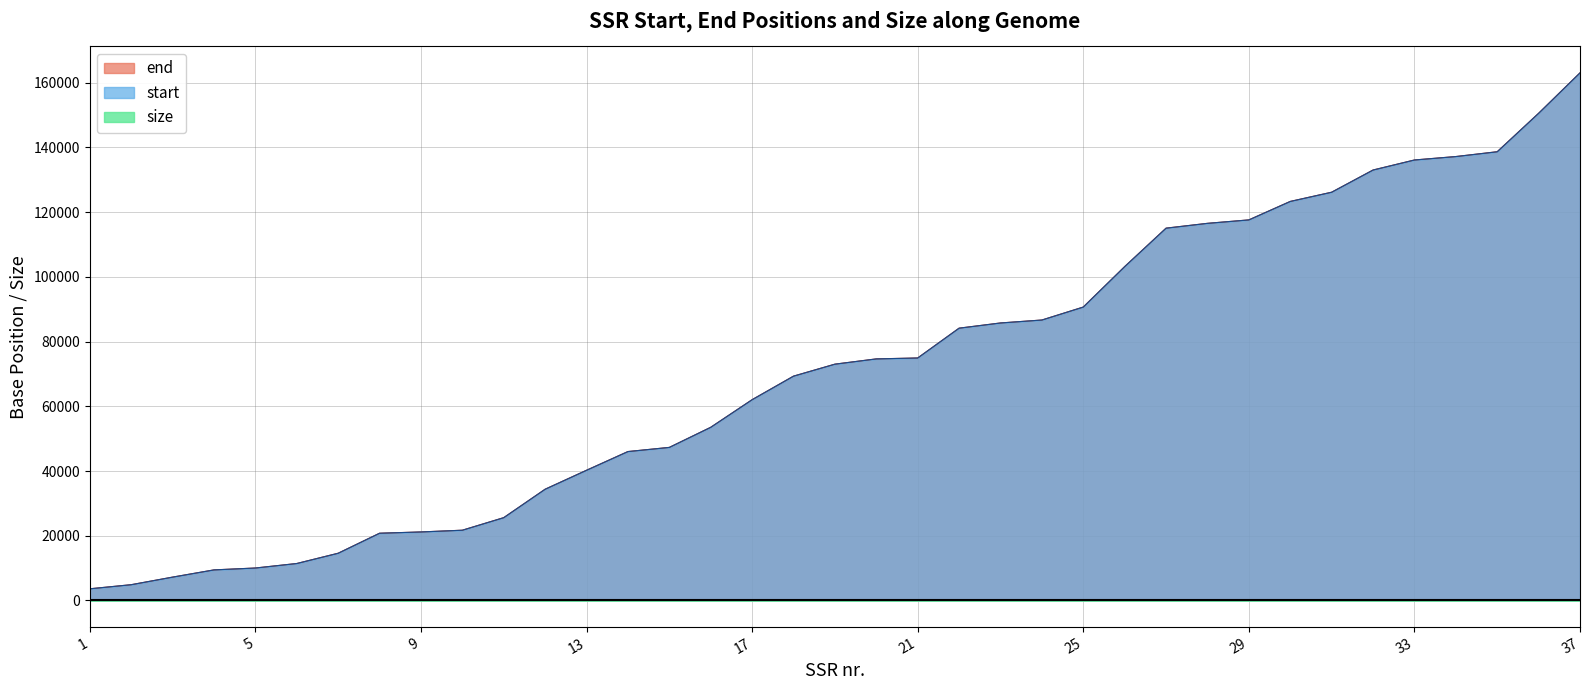

True or false: size has a value of 10 at 18.

True